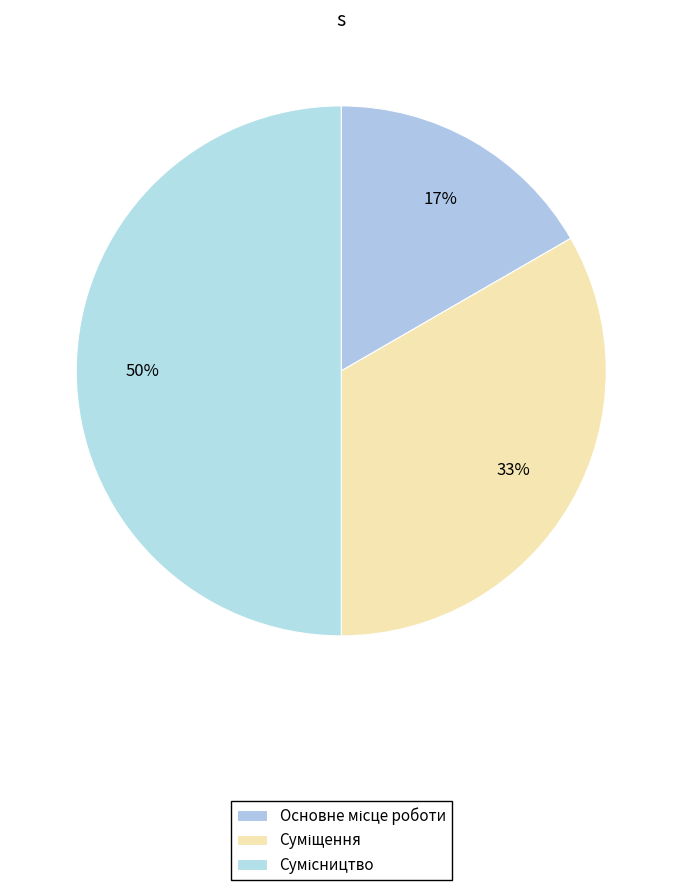

To the nearest percent, what is the difference between the largest and smallest slice percentages?

33%